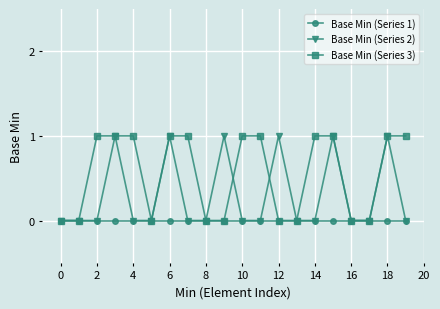

Which series has the largest total across all categories?

Base Min (Series 3)